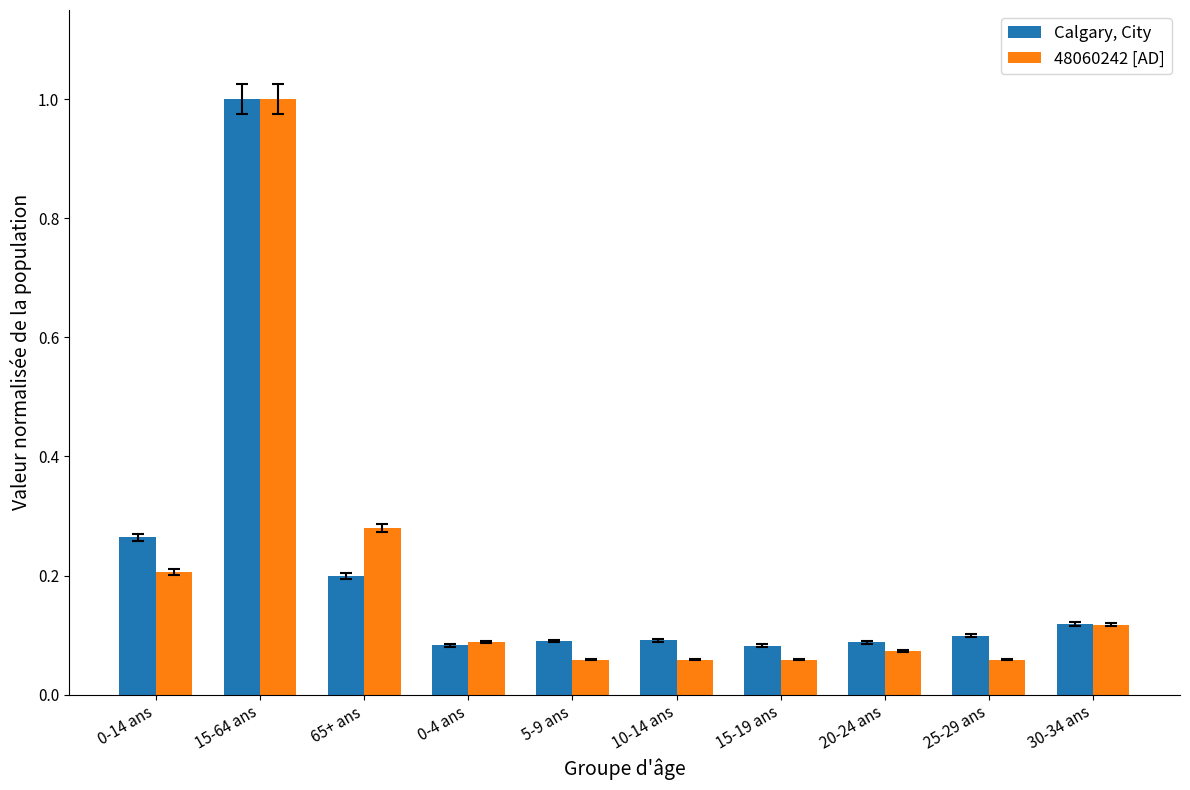

Which category has the highest value across all series?

15-64 ans